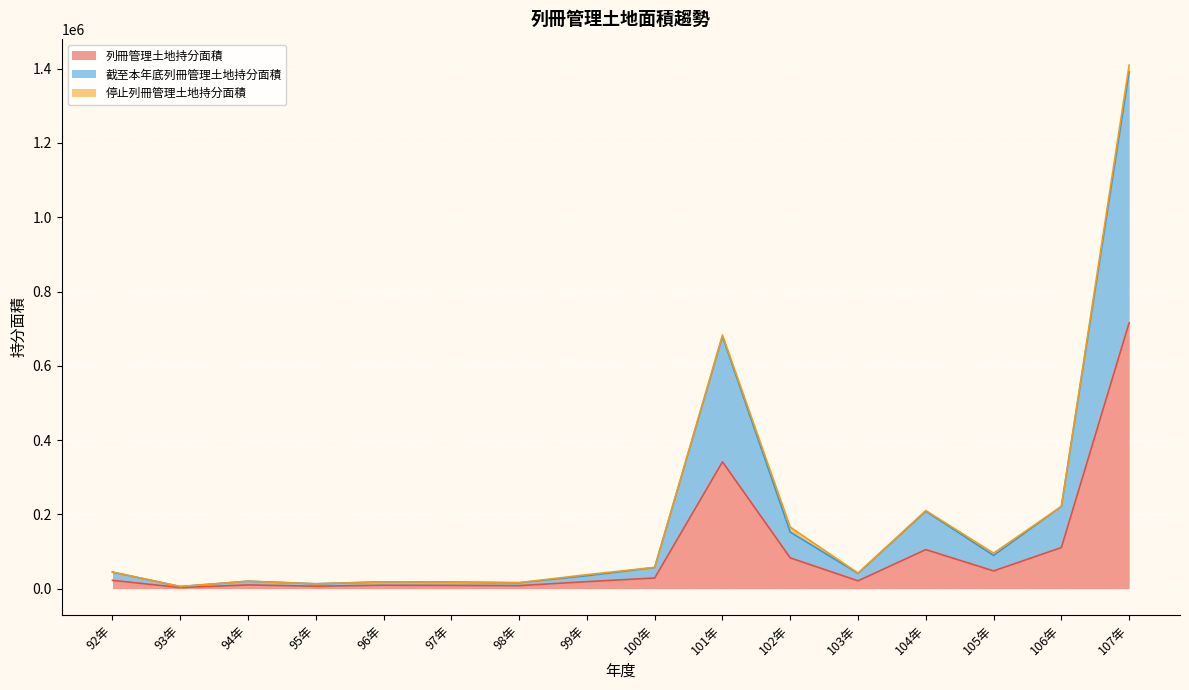

What is the highest value of the 列冊管理土地持分面積 series?

715897.9